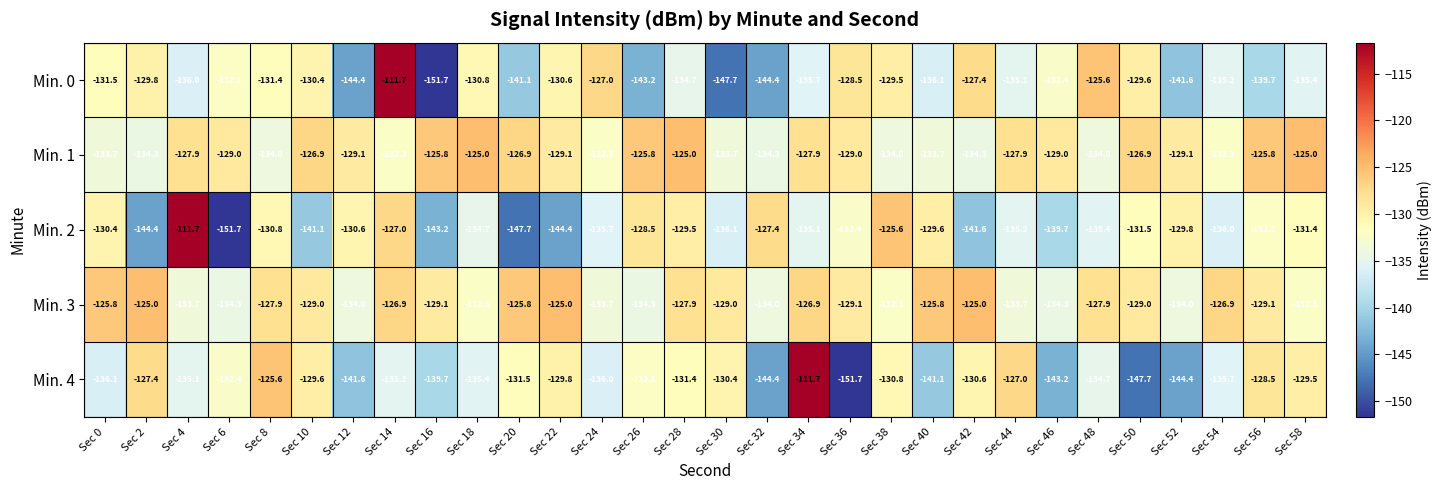

Is it true that Min. 0 equals -89.6 at Sec 8?

False